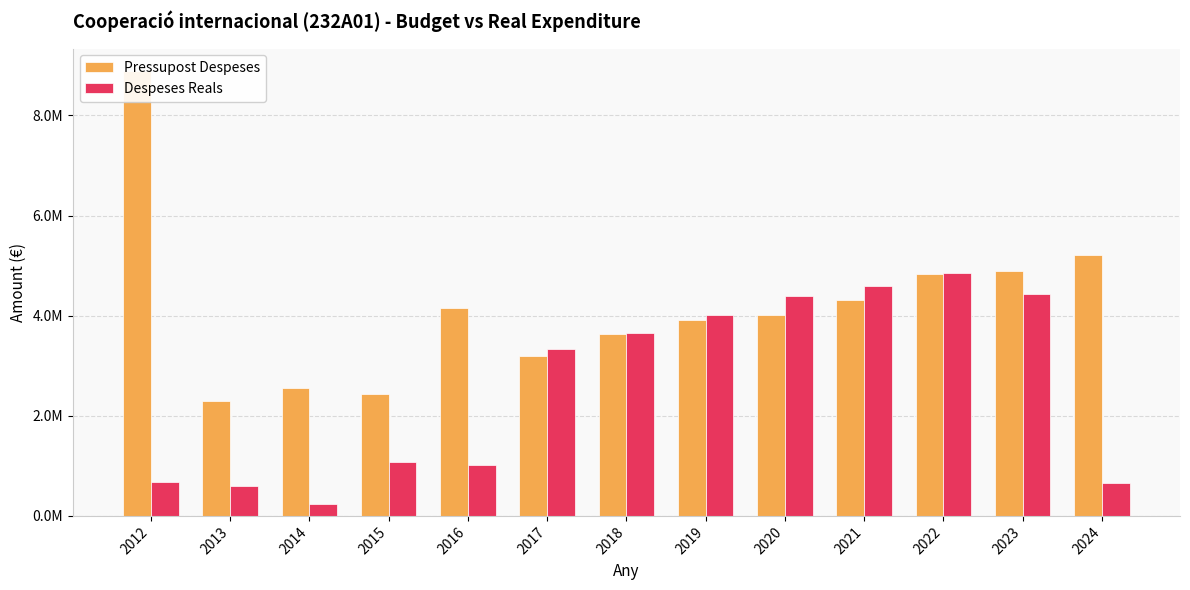

What is the difference between the maximum and minimum values in the Pressupost Despeses series?

6604366.0